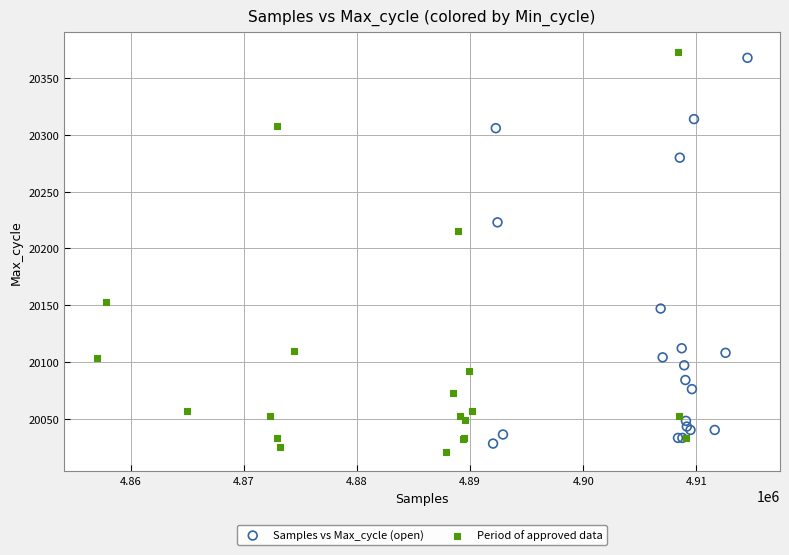

What are all the series names shown in the legend?

Samples vs Max_cycle (open), Period of approved data